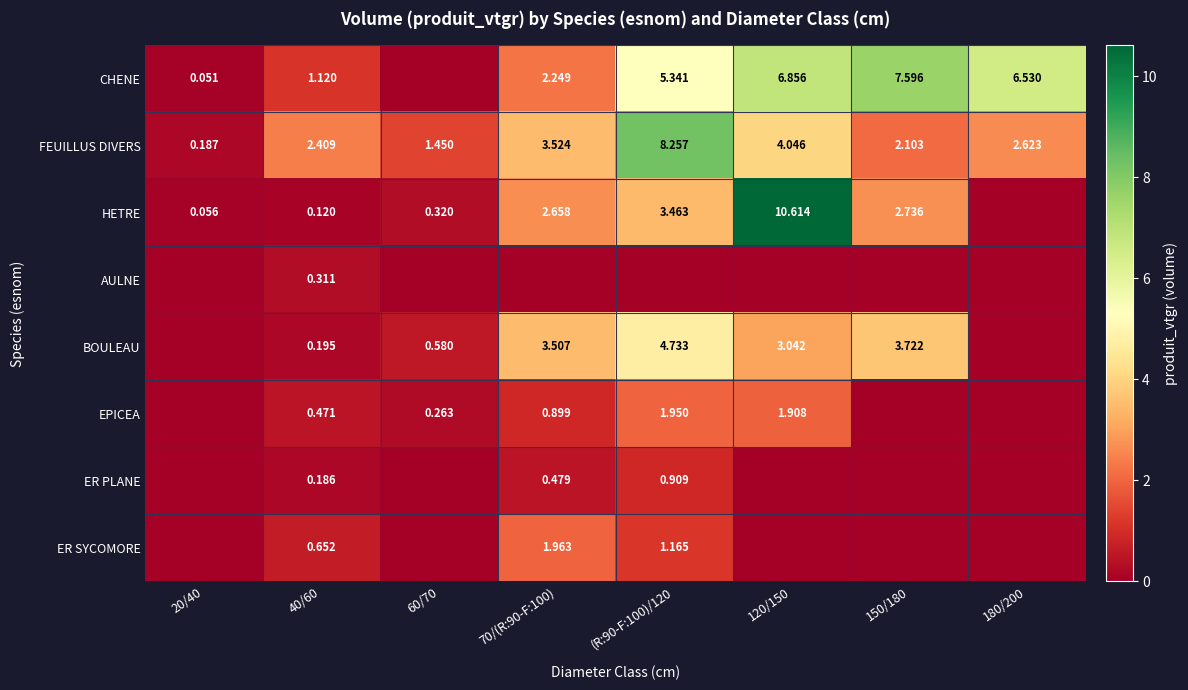

What is the sum of all CHENE values?

29.7